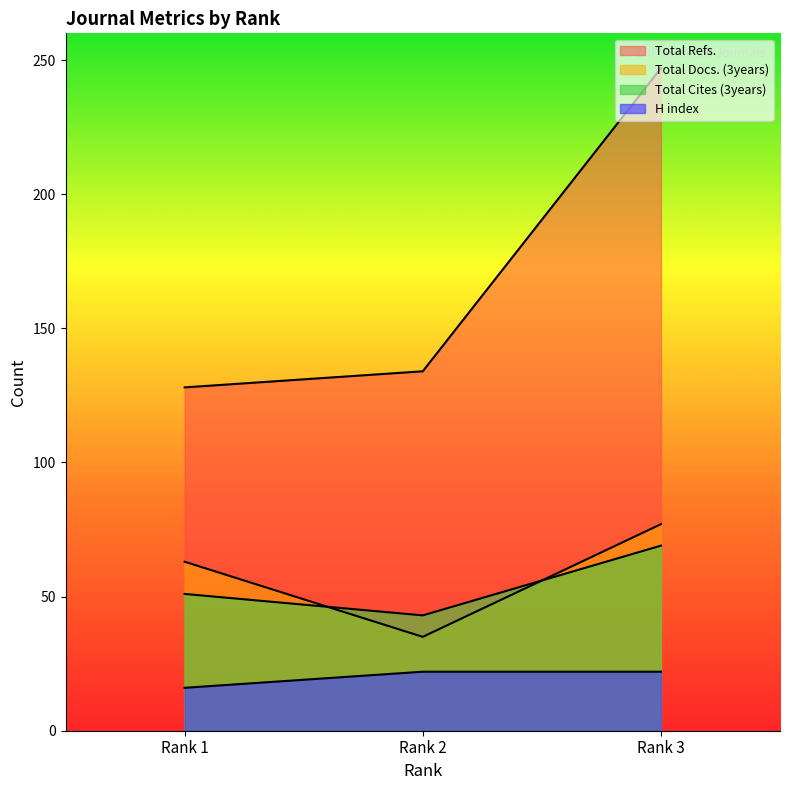

Which series has the widest spread of values?

Total Refs.